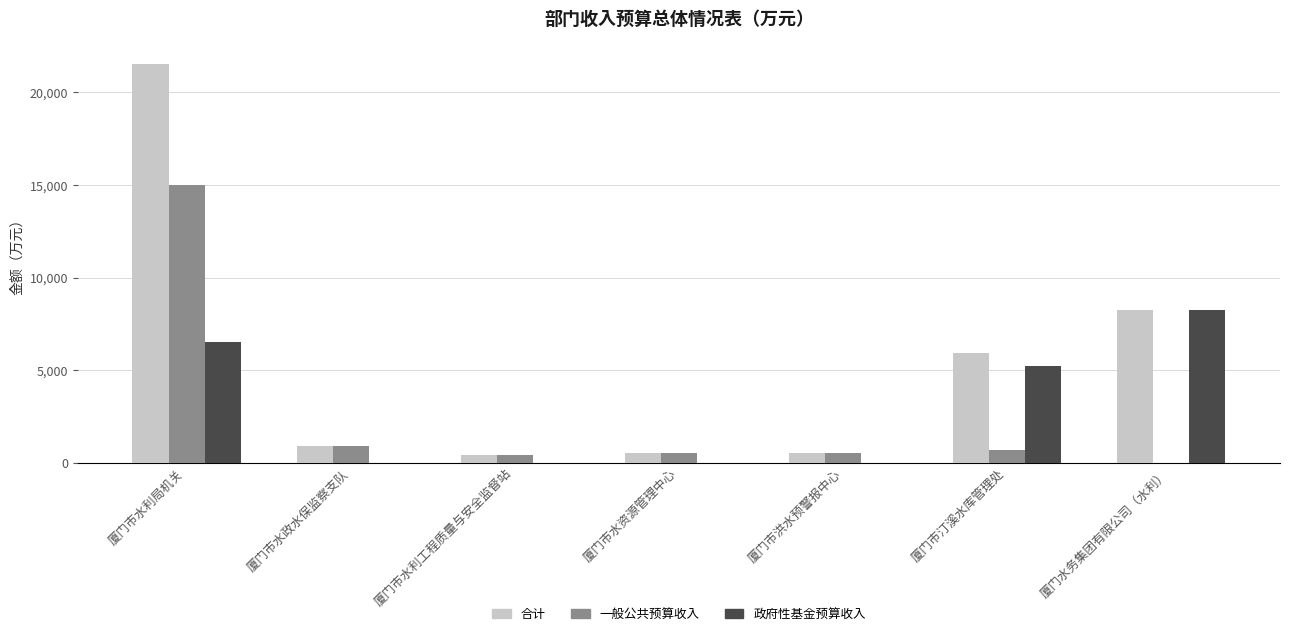

Is the value of 政府性基金预算收入 at 厦门市水利局机关 greater than the value of 一般公共预算收入 at 厦门市水政水保监察支队?

Yes